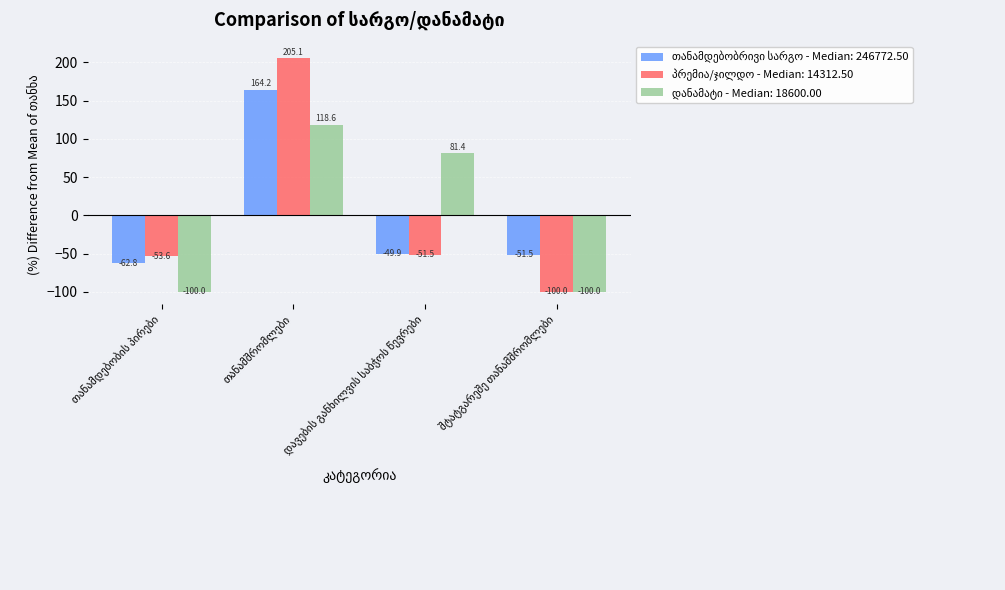

What is the smallest value displayed?

-100.0